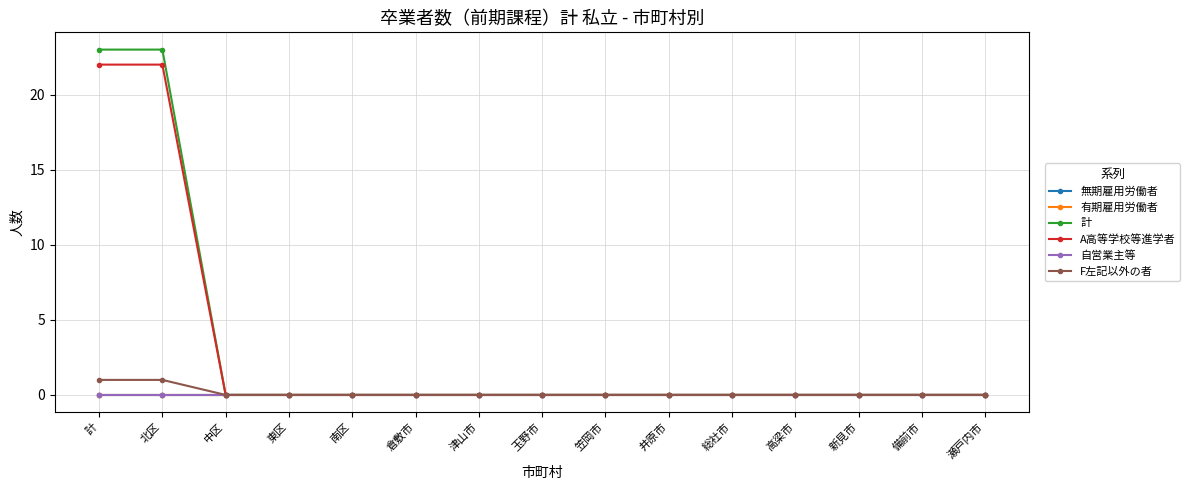

Is this an area chart (filled region under the line)?

No